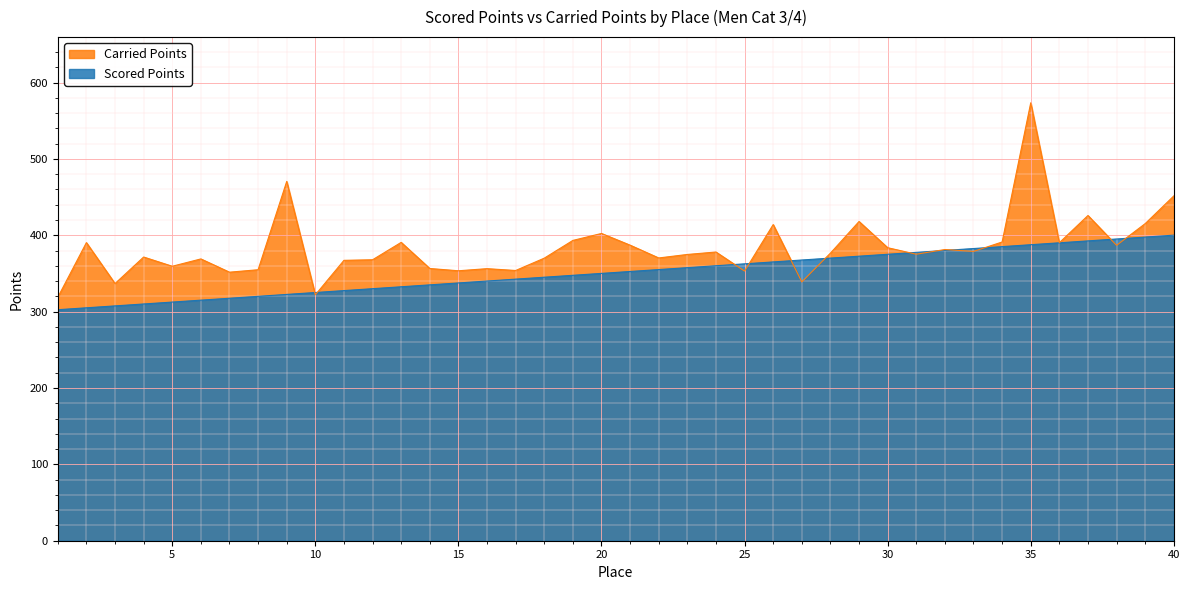

Where is Scored Points nearest to the value 351?

20